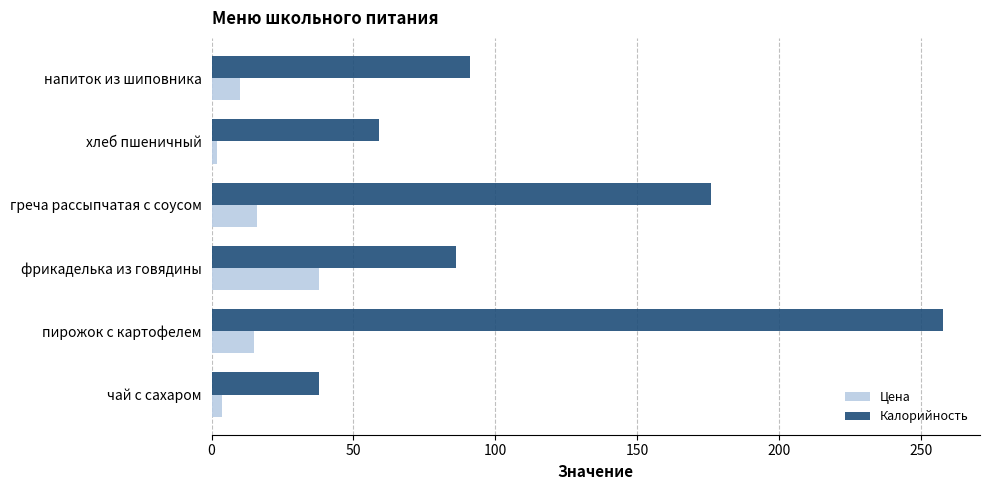

The Калорийность series shows 59.0 at хлеб пшеничный. True or false?

True